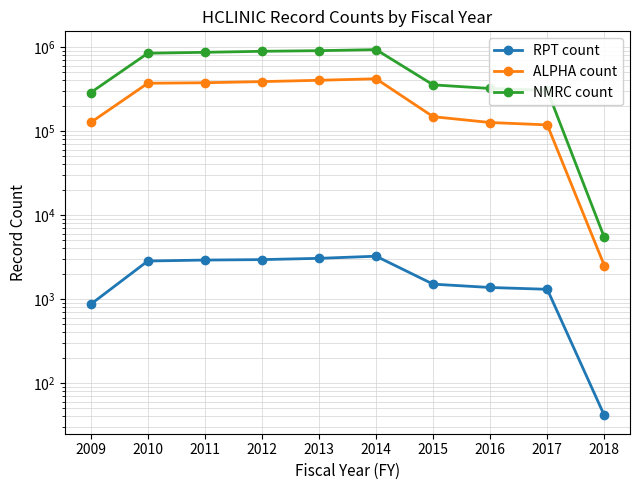

Reading left to right, list all the values displayed in this chart.

RPT count: 864	2830	2905	2941	3044	3228	1500	1369	1303	41
ALPHA count: 126418	370341	375547	387325	401717	418647	148057	126155	118239	2499
NMRC count: 286755	843422	865204	889417	904652	931175	354367	320824	305862	5405